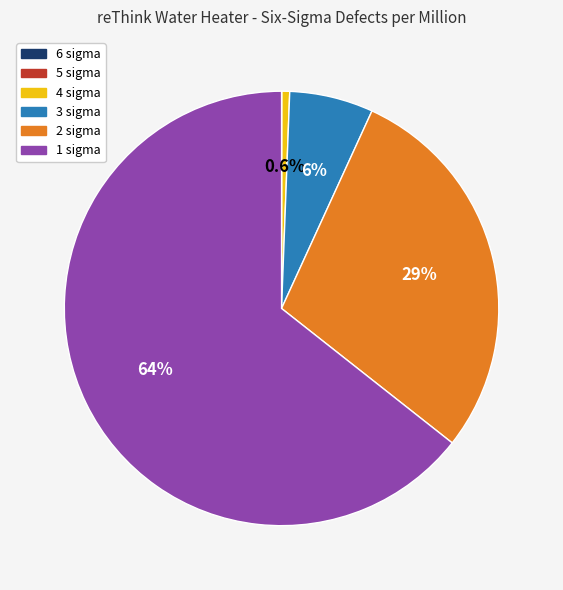

Is there any slice that represents more than half of the pie?

Yes